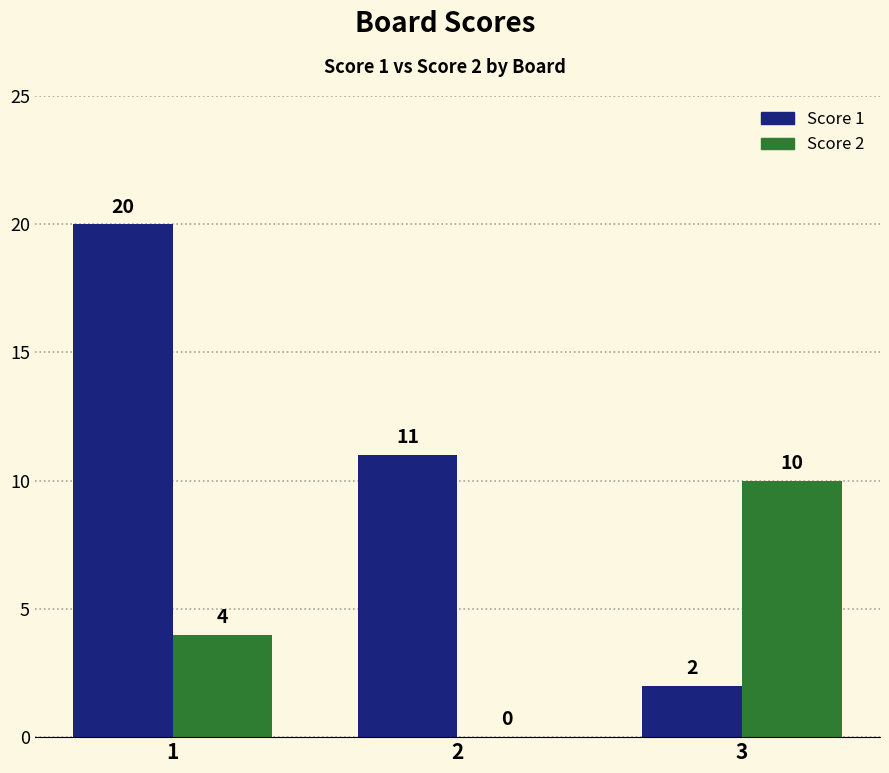

Which series has the largest range (max minus min)?

Score 1